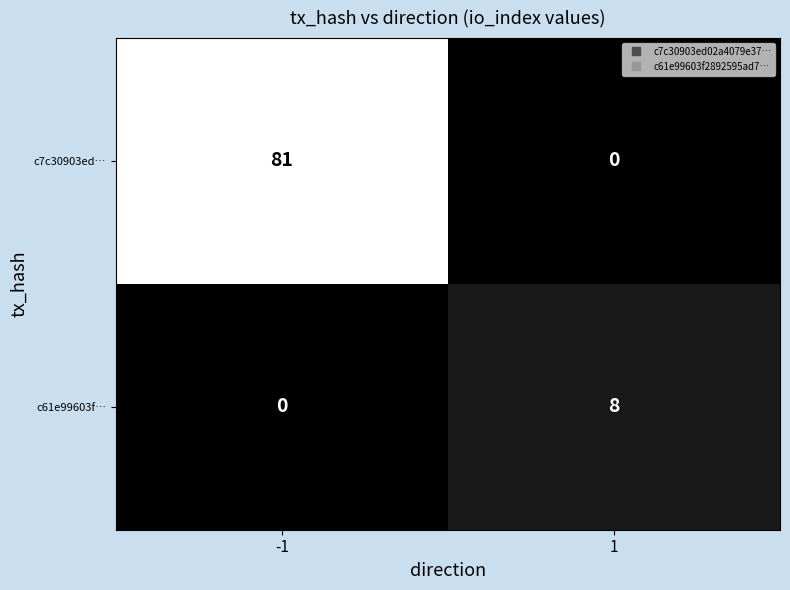

The c61e99603f… series shows 0 at -1. True or false?

True